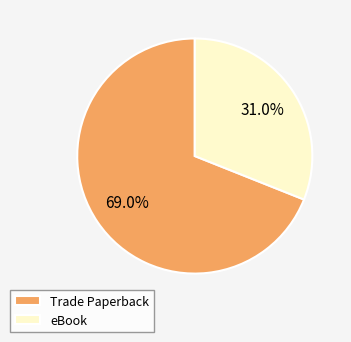

To the nearest percent, what percentage of the pie is eBook?

31%